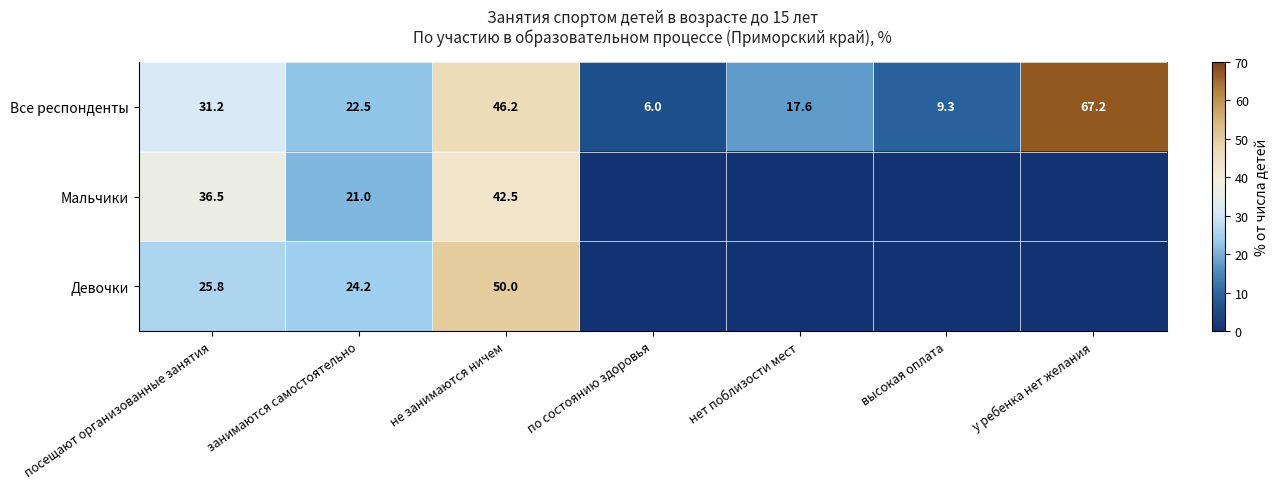

The Все респонденты series shows 6.0 at по состоянию здоровья. True or false?

True